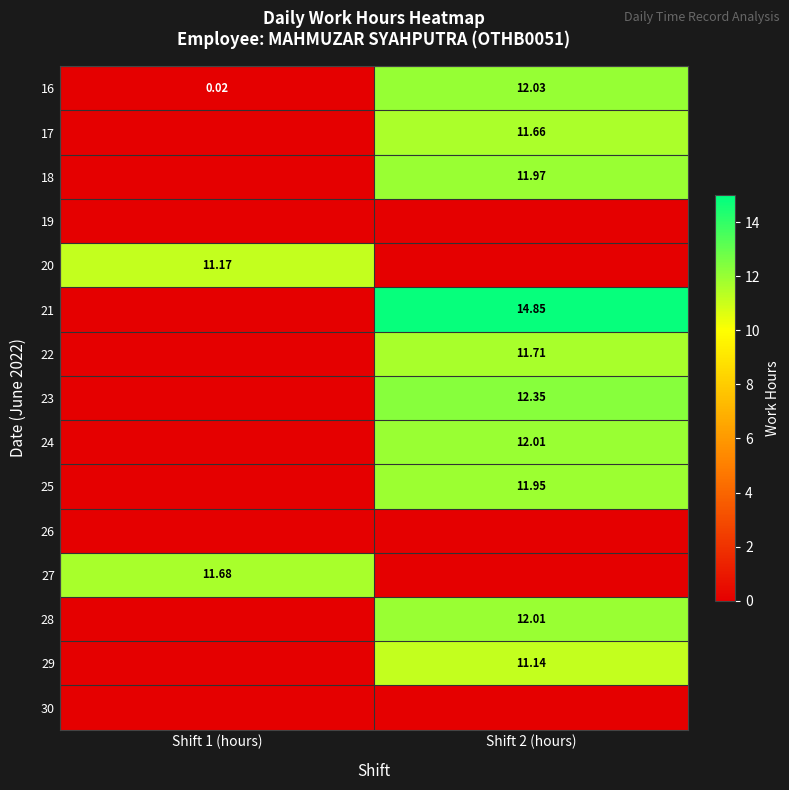

Is the value of 28 at Shift 2 (hours) greater than the value of 16 at Shift 1 (hours)?

Yes